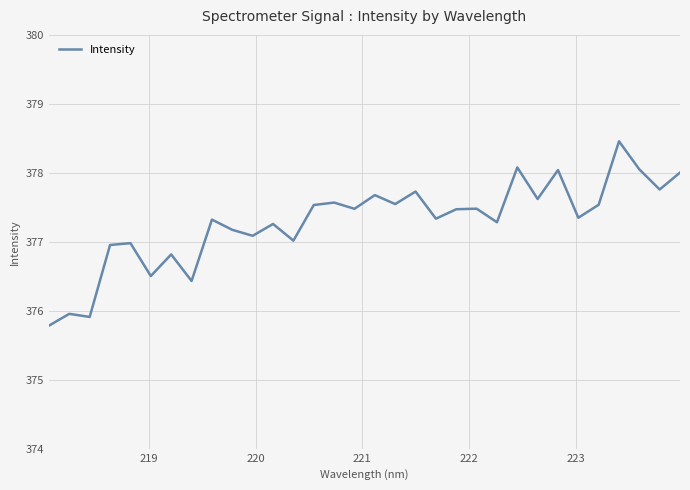

What is the difference between the maximum and minimum values?

2.7